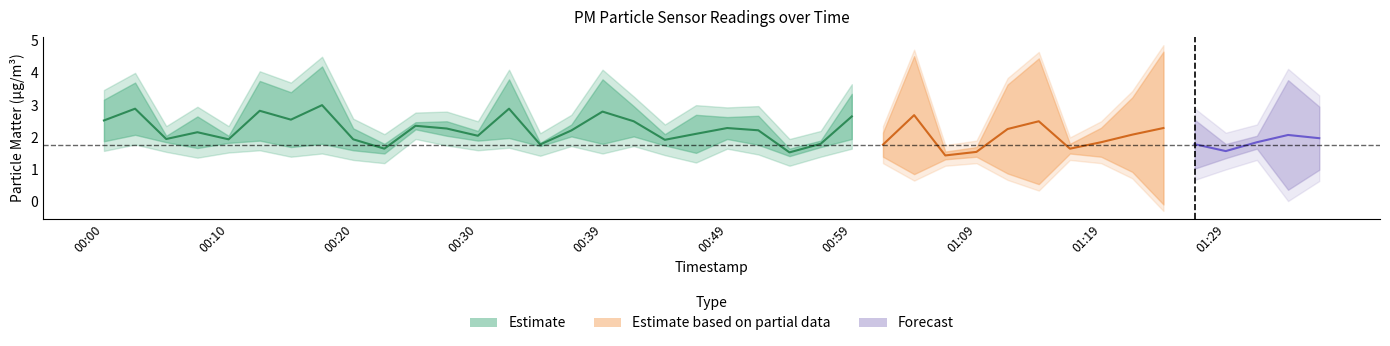

What is the label of the 39th point from the left?

01:34